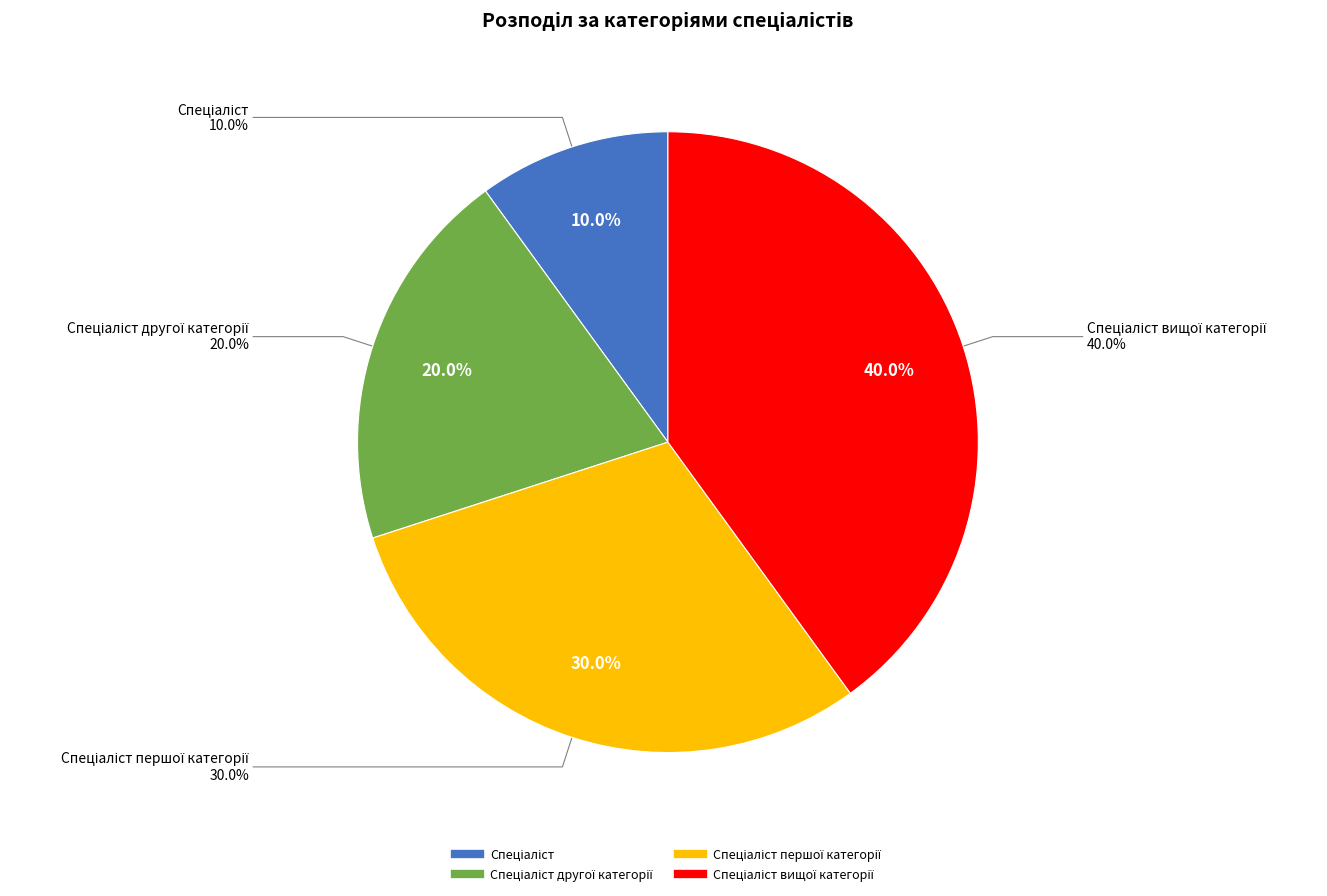

Rank the categories by value from lowest to highest.

Спеціаліст, Спеціаліст другої категорії, Спеціаліст першої категорії, Спеціаліст вищої категорії